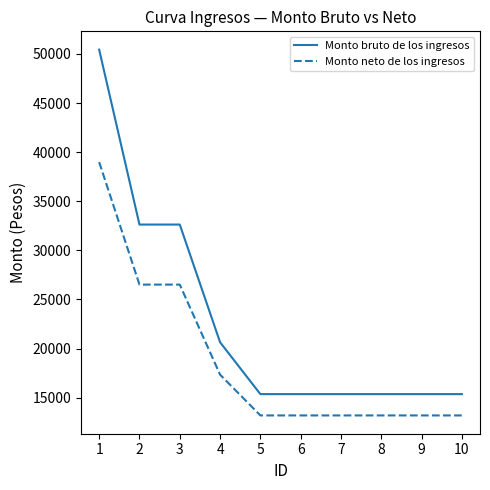

At how many categories does at least one series exceed 16799?

4